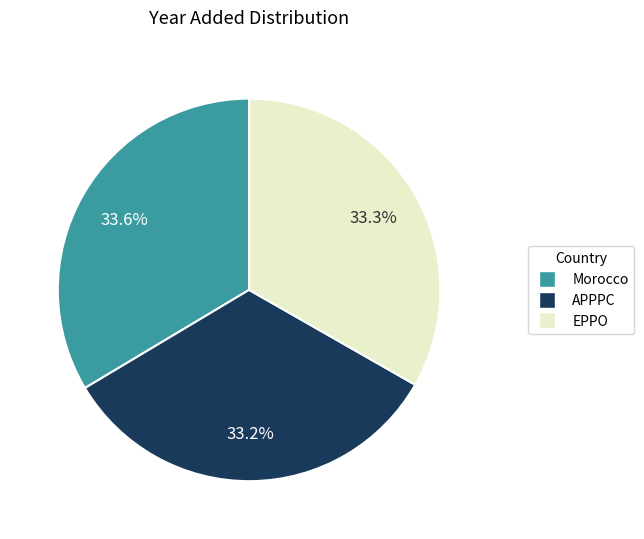

To the nearest percent, what is the average slice percentage?

33%